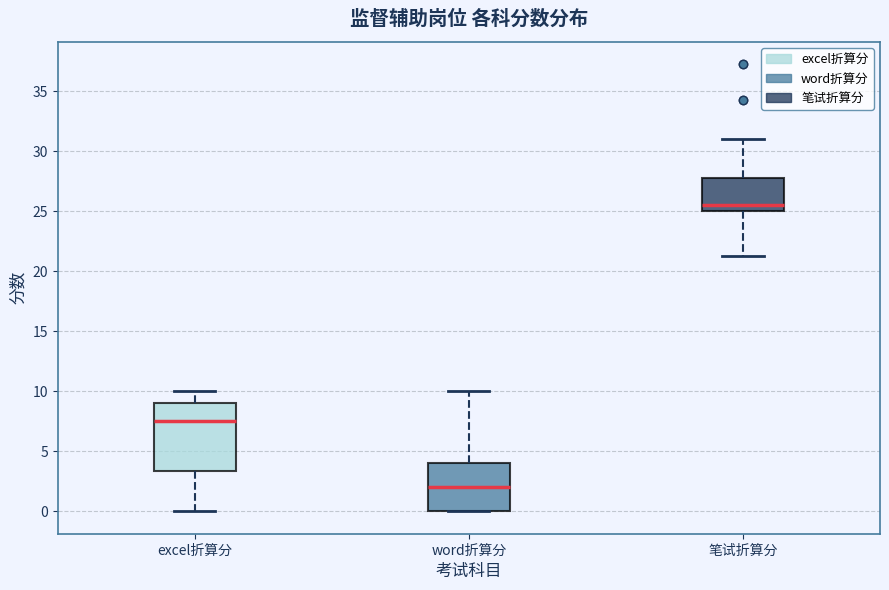

Which box has the highest median line?

笔试折算分